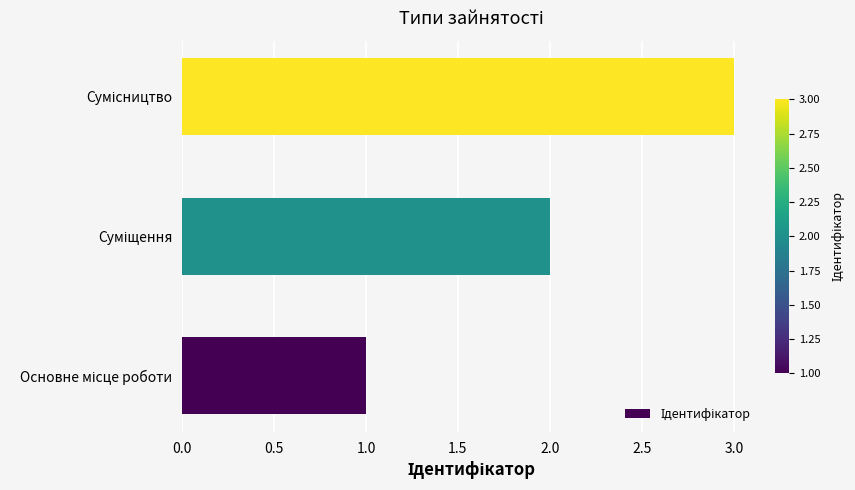

What is the greatest value displayed?

3